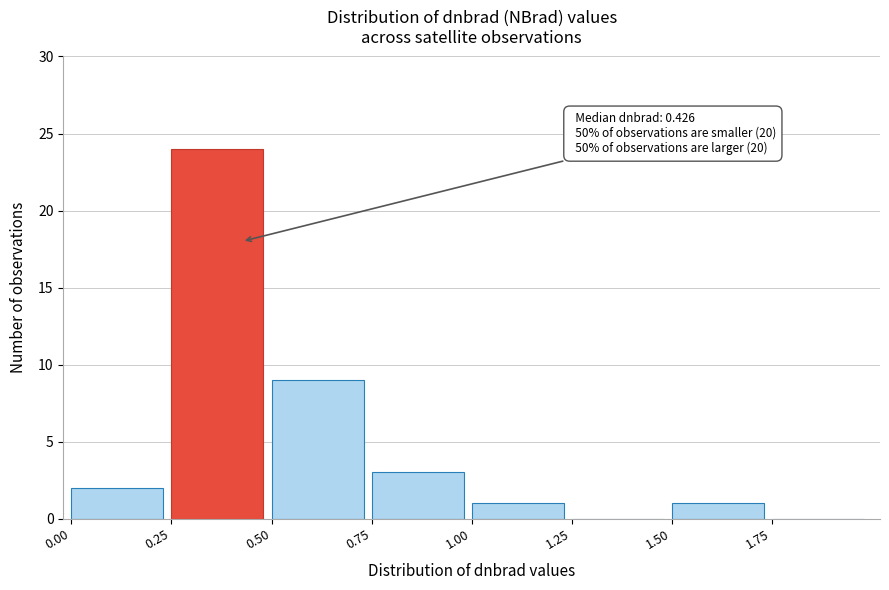

Over which range of the x-axis is the bar tallest?

0.25 to 0.50